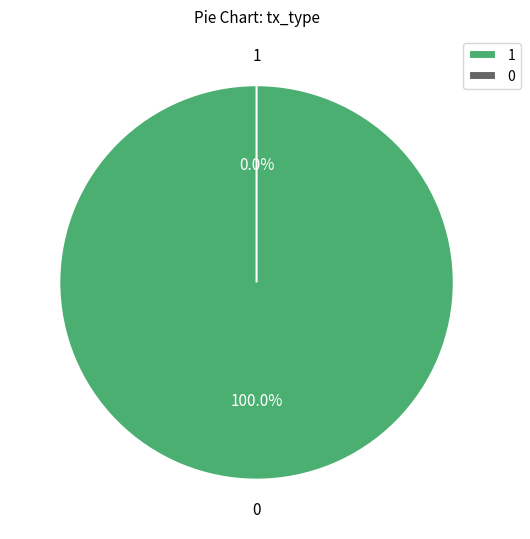

True or false: Vote (io_index=1) accounts for 100% of the total.

True